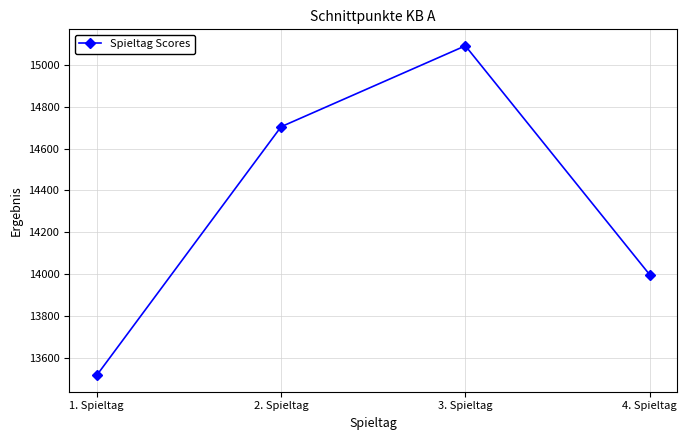

What is the average value?

14327